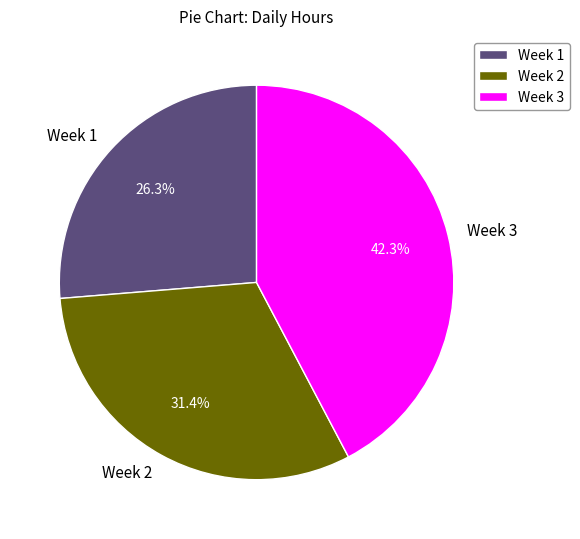

What is the smallest slice in the pie chart?

Week 1